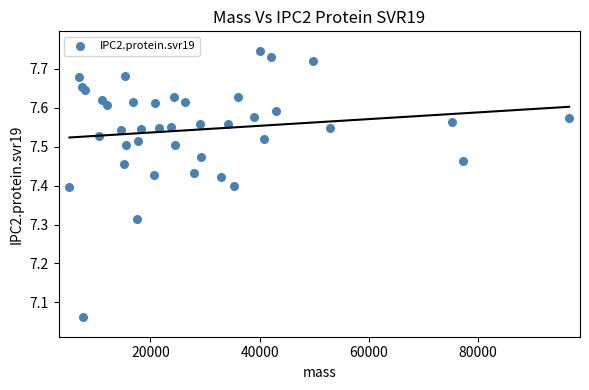

What is the range of X values (max minus min)?

91528.2